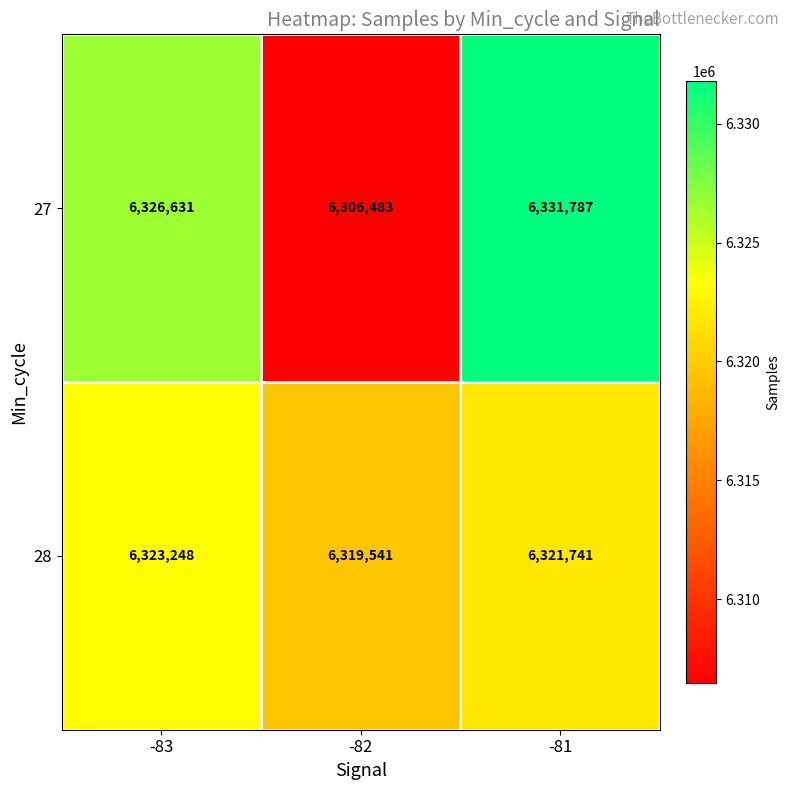

At -83, list the series in order from smallest to largest.

28, 27